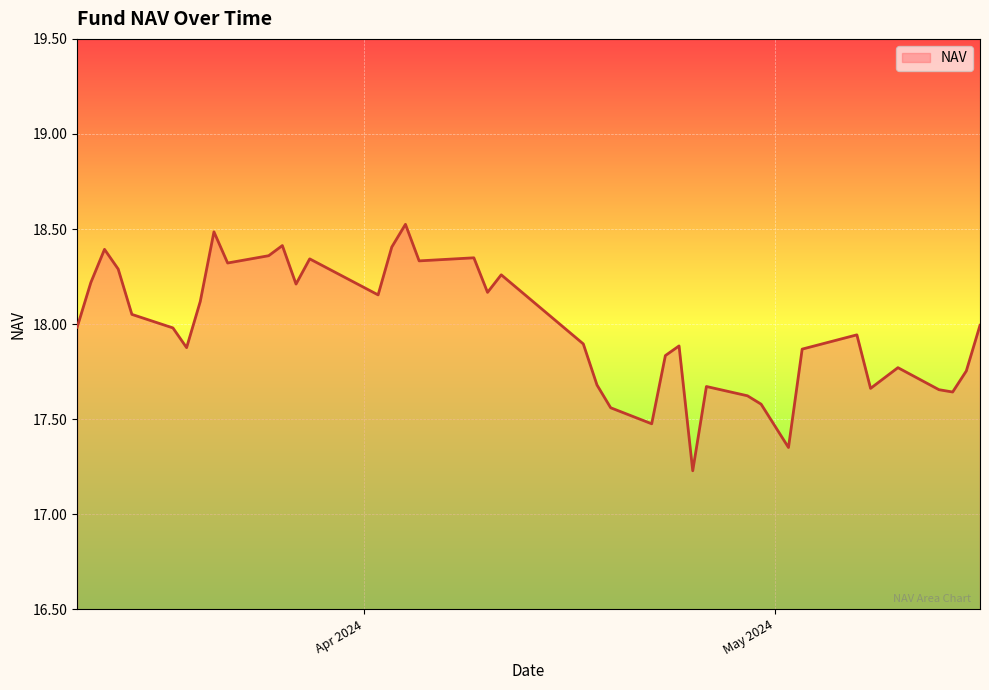

What is the smallest value displayed?

17.2